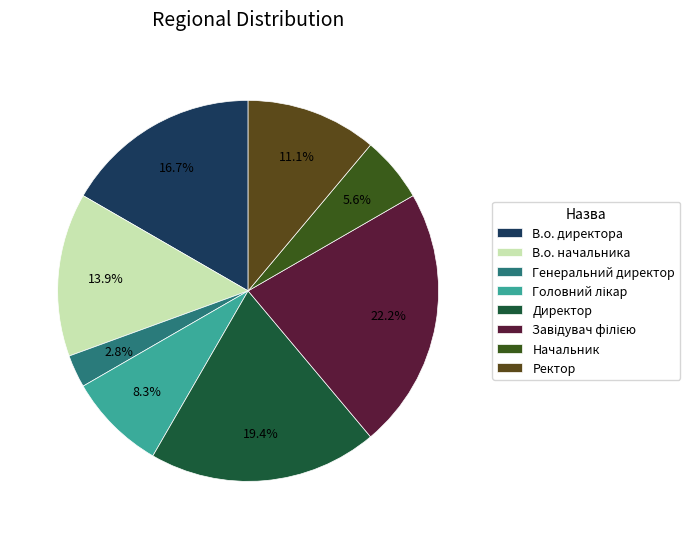

Is it true that Генеральний директор is 13% of the pie?

False